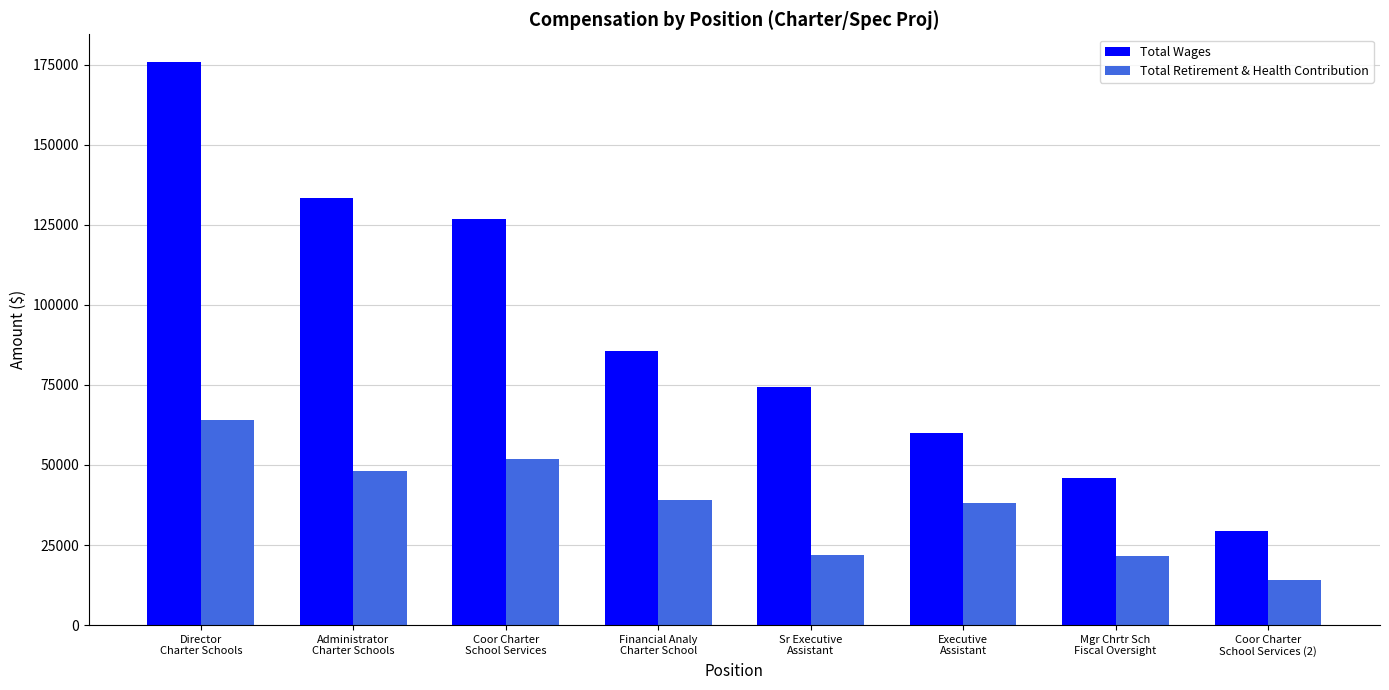

Which series has the widest spread of values?

Total Wages